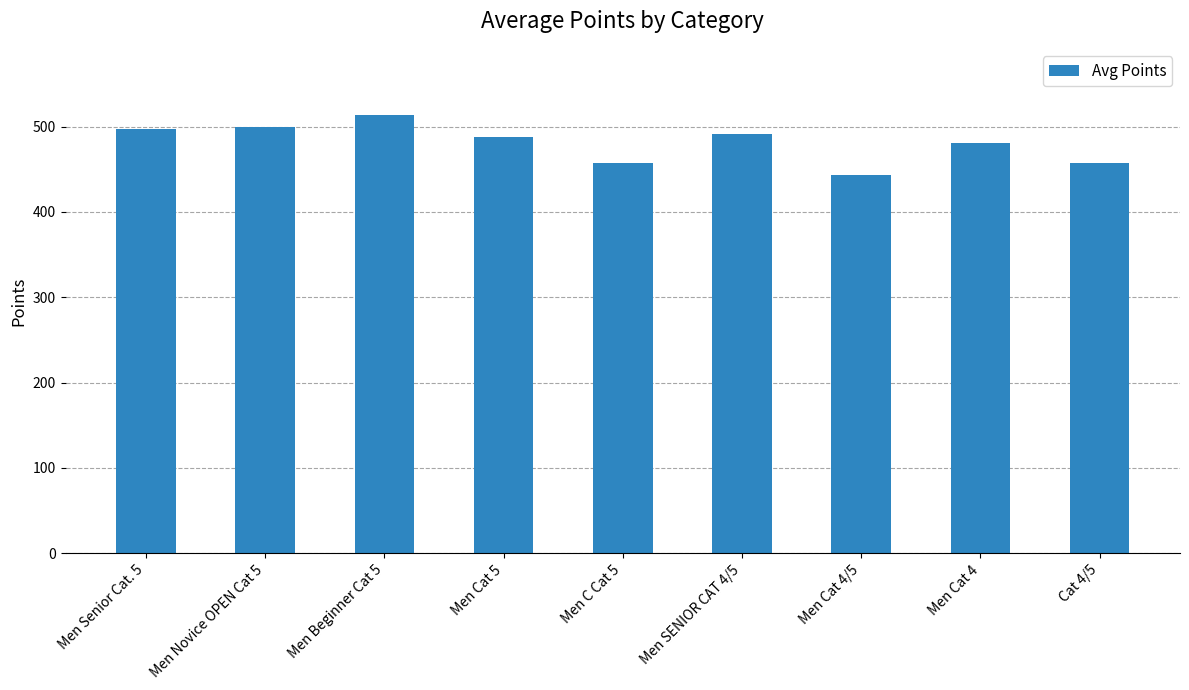

Does the chart contain any negative values?

No